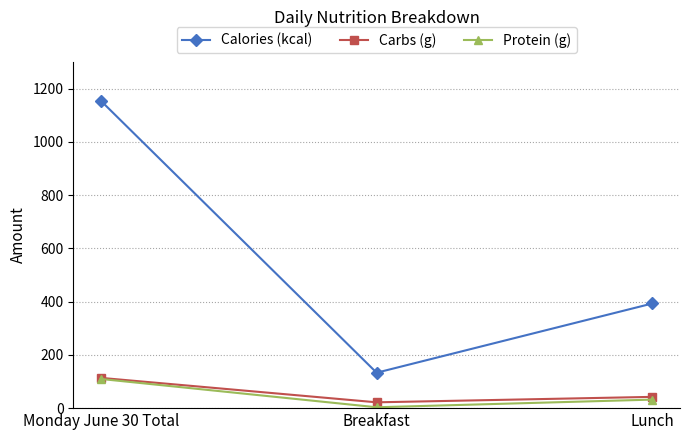

Reading left to right, transcribe all the data shown in this chart.

Calories (kcal): Monday June 30 Total=1154.0	Breakfast=133.0	Lunch=393.0
Carbs (g): Monday June 30 Total=113.7	Breakfast=21.9	Lunch=42.3
Protein (g): Monday June 30 Total=109.5	Breakfast=3.3	Lunch=32.0